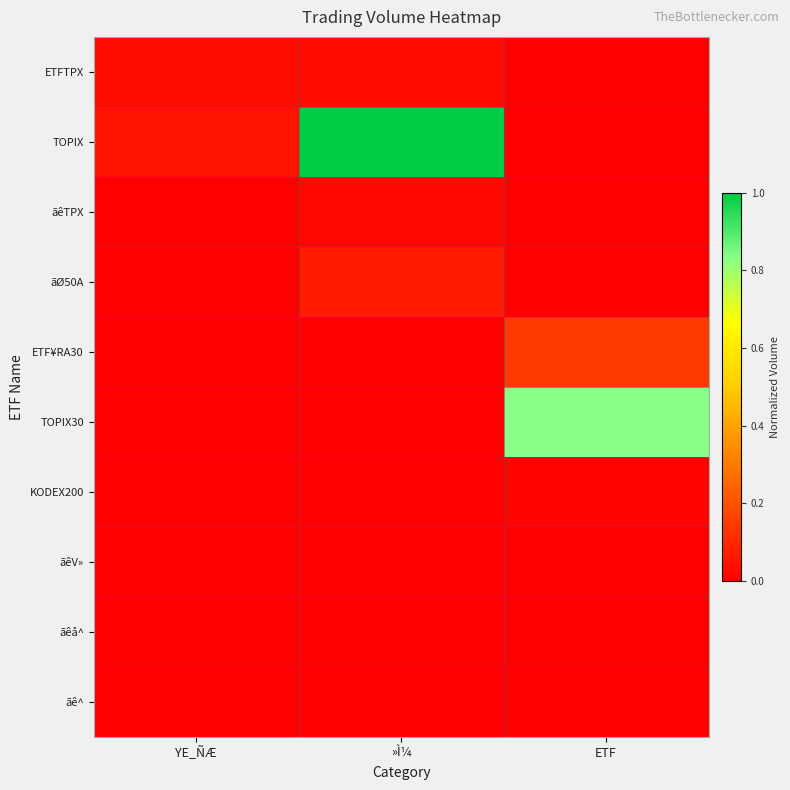

Rank the series at »Ì¼ from highest to lowest value.

TOPIX, ãØ50A, ETFTPX, ãêTPX, TOPIX30, ãêV», ãê^, ETF¥RA30, KODEX200, ãêå^